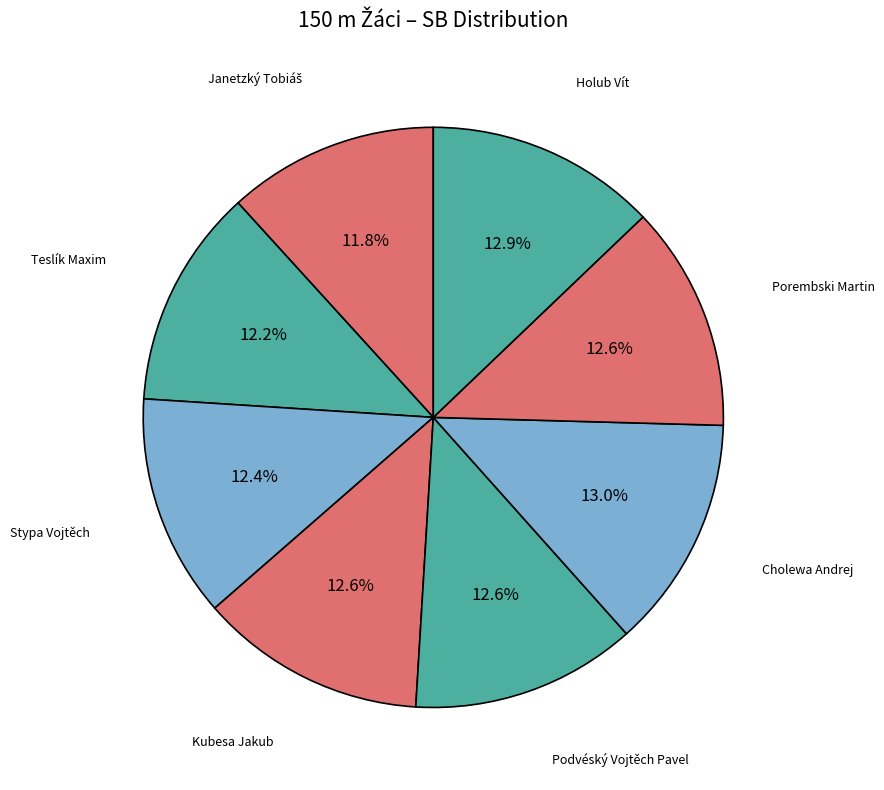

How many slices are in this pie chart?

8